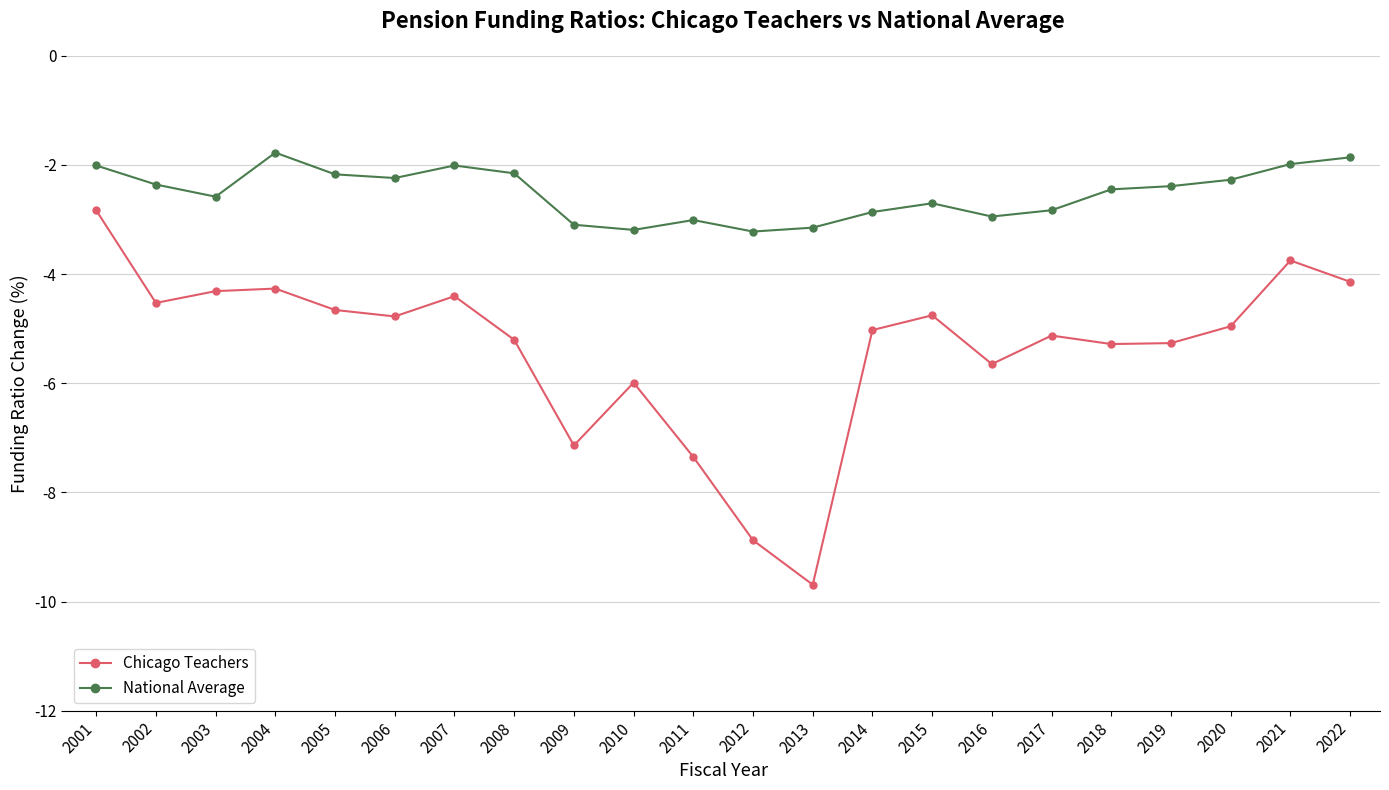

How many lines are shown in the chart?

2